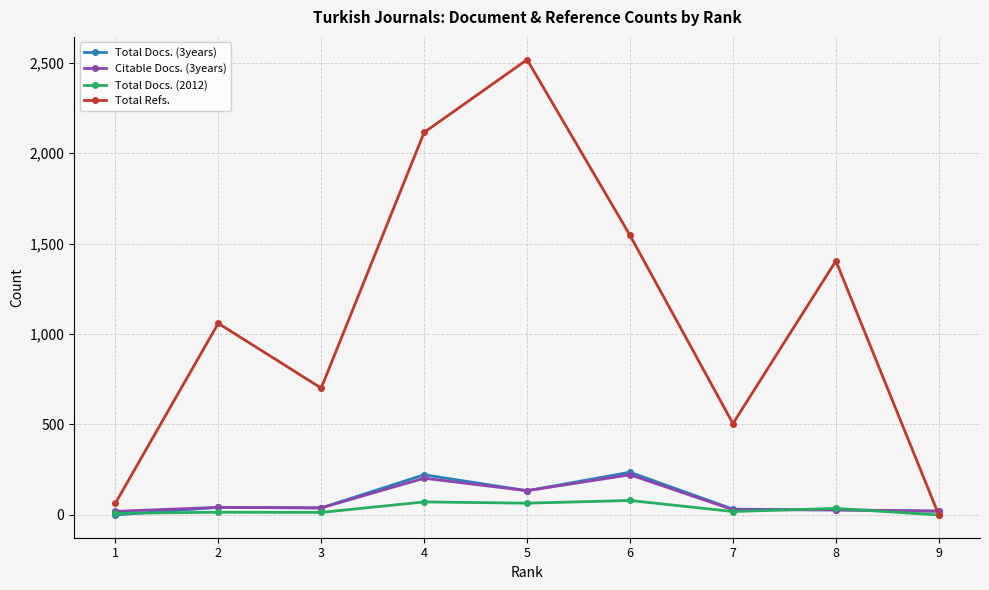

True or false: Citable Docs. (3years) has more than 1 points higher than both neighbors.

True